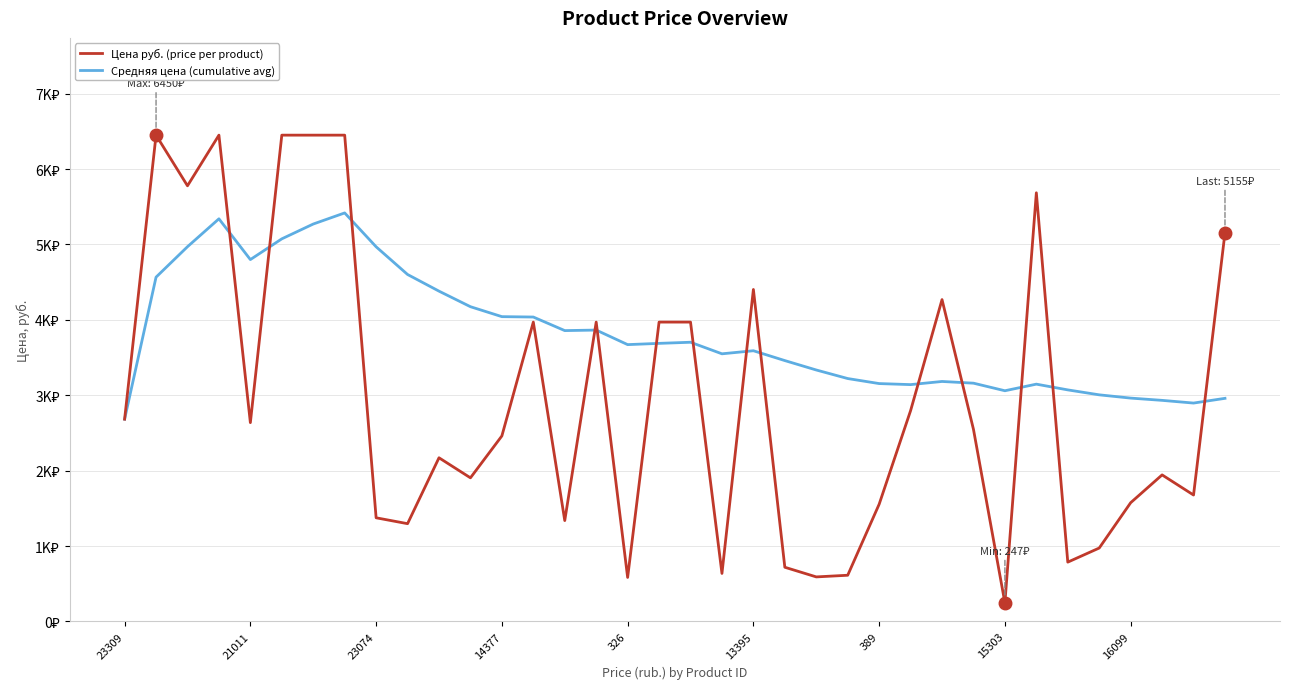

What are all the series names shown in the legend?

Цена руб. (price per product), Средняя цена (cumulative avg)